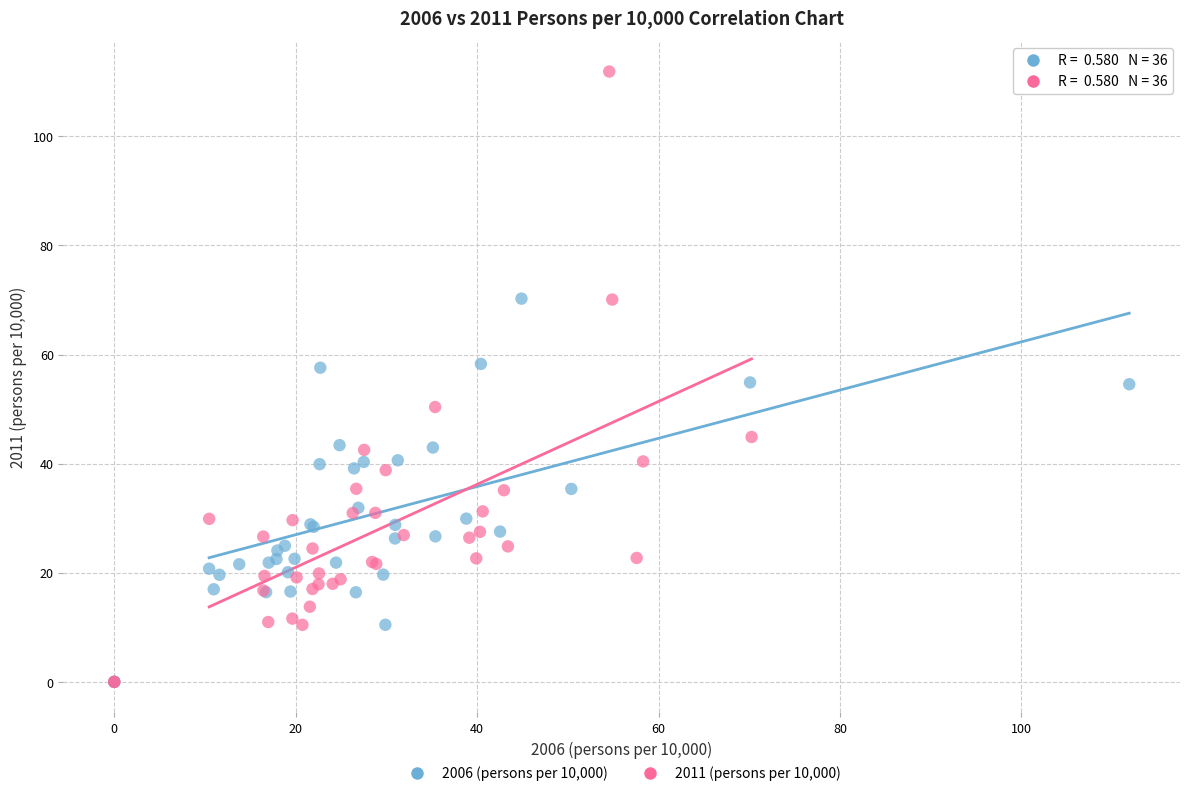

Which series contains the highest Y value?

2011 (persons per 10,000)